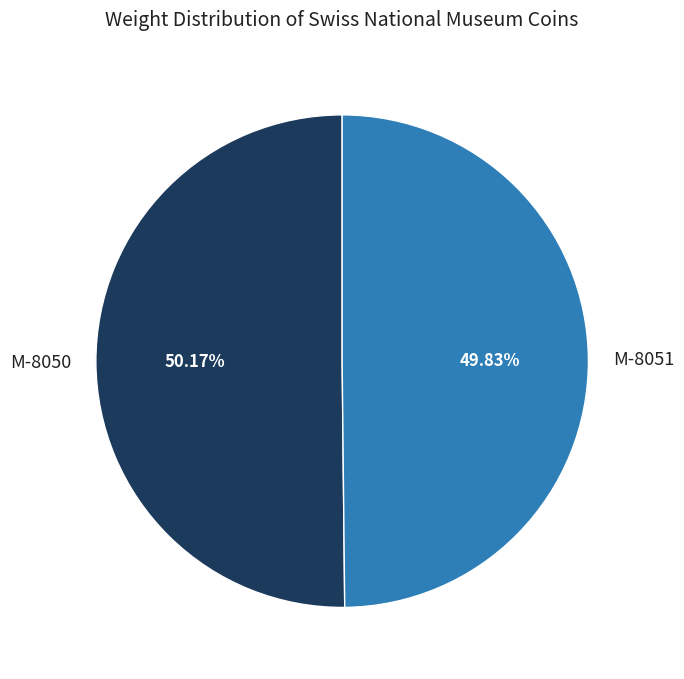

Count the number of slices in the pie.

2